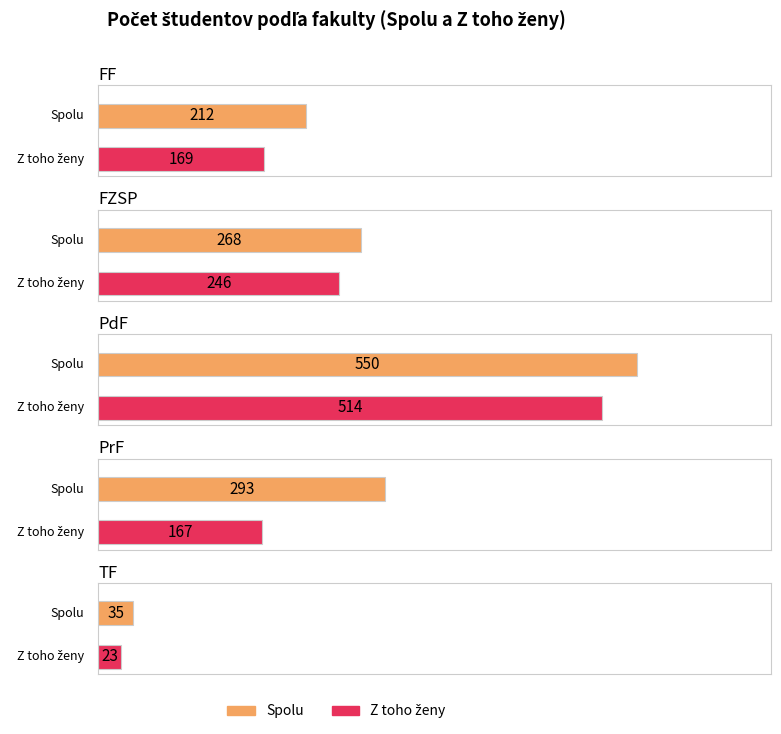

At how many categories does at least one series exceed 54?

4